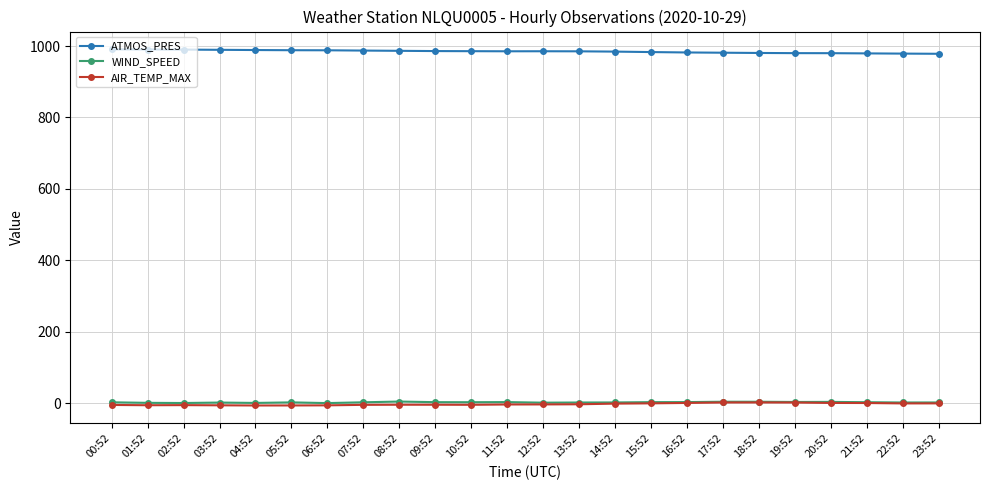

Is the value of AIR_TEMP_MAX at 00:52 greater than the value of ATMOS_PRES at 20:52?

No